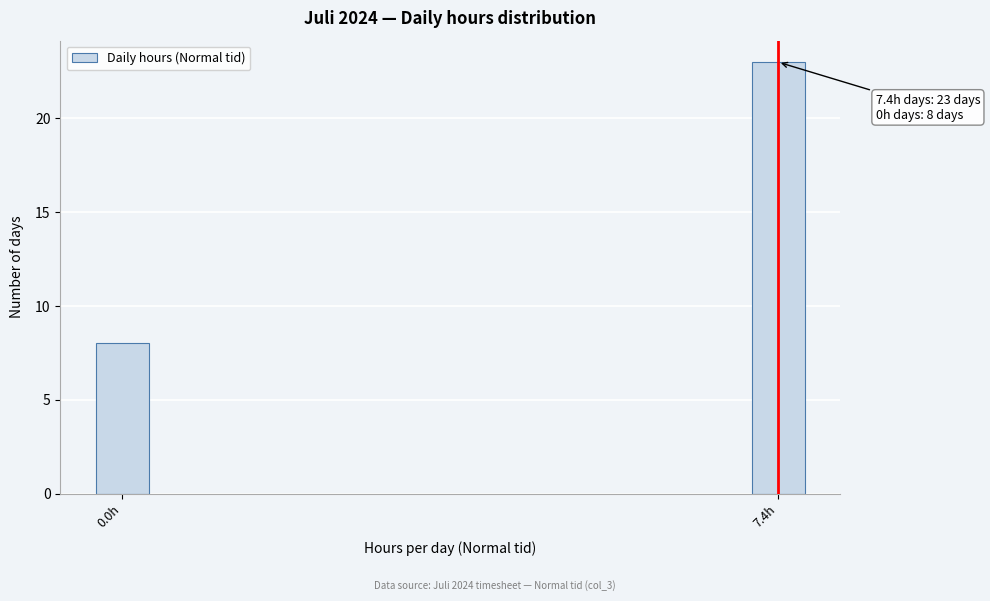

Reading left to right, transcribe all the data shown in this chart.

8	23